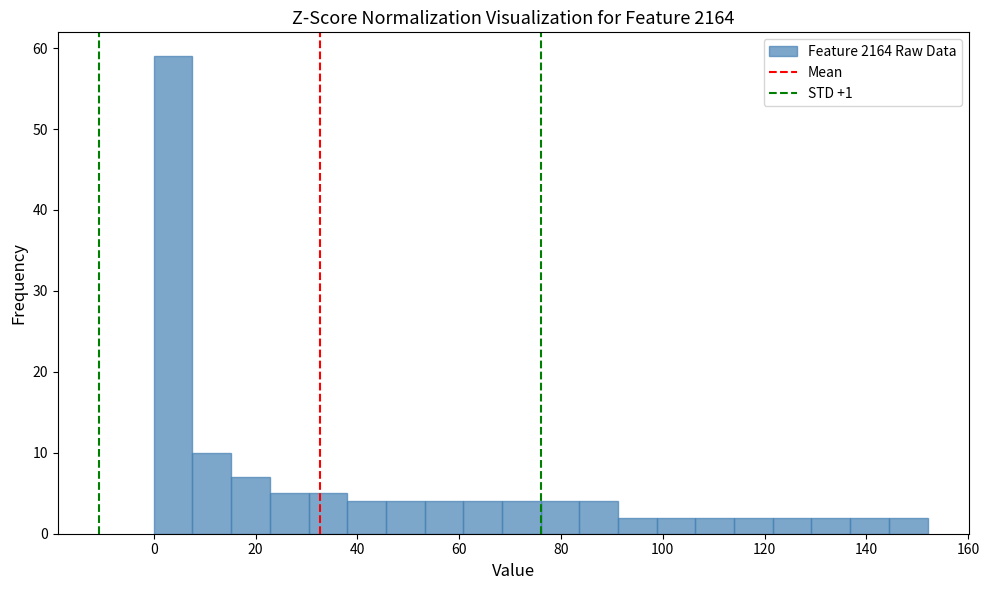

Around what value on the x-axis is the tallest bar? Give the approximate position of its centre, as read against the axis.

4